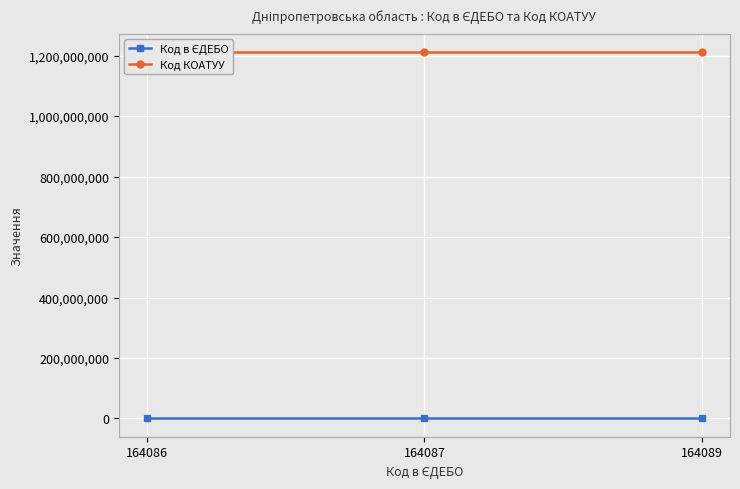

What is the value of the Код КОАТУУ point at the 3rd from the left?

1211300000